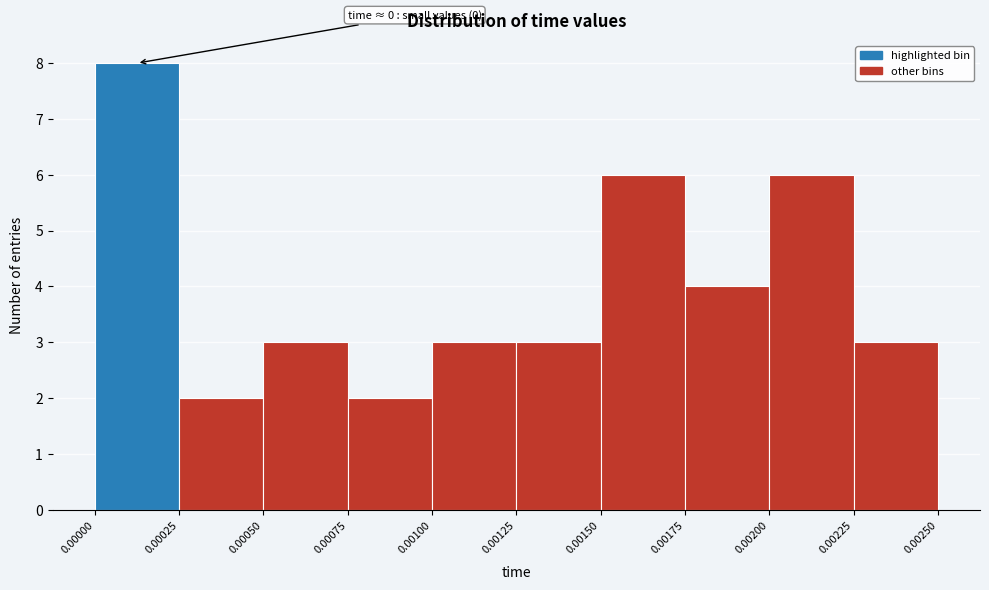

Which range on the x-axis has the tallest bar?

0.00000 to 0.00025